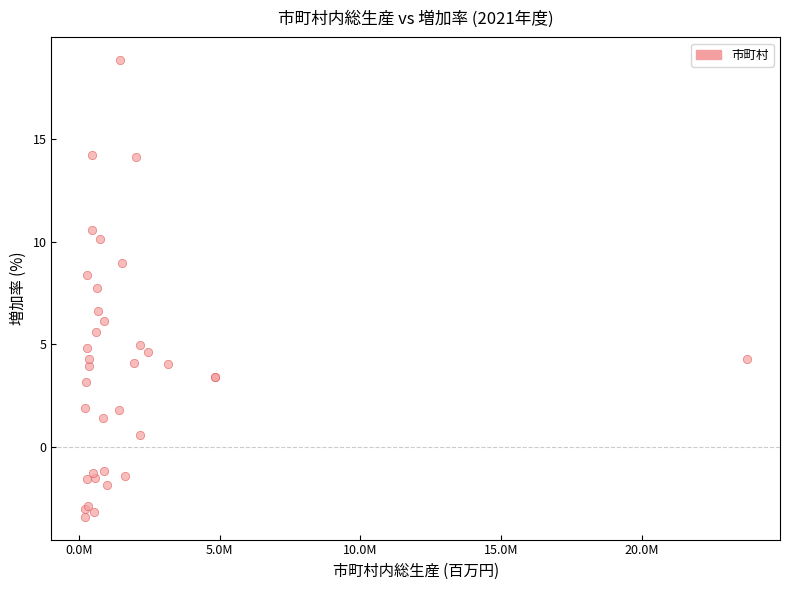

What Y value in the scatter plot is closest to 7?

6.6